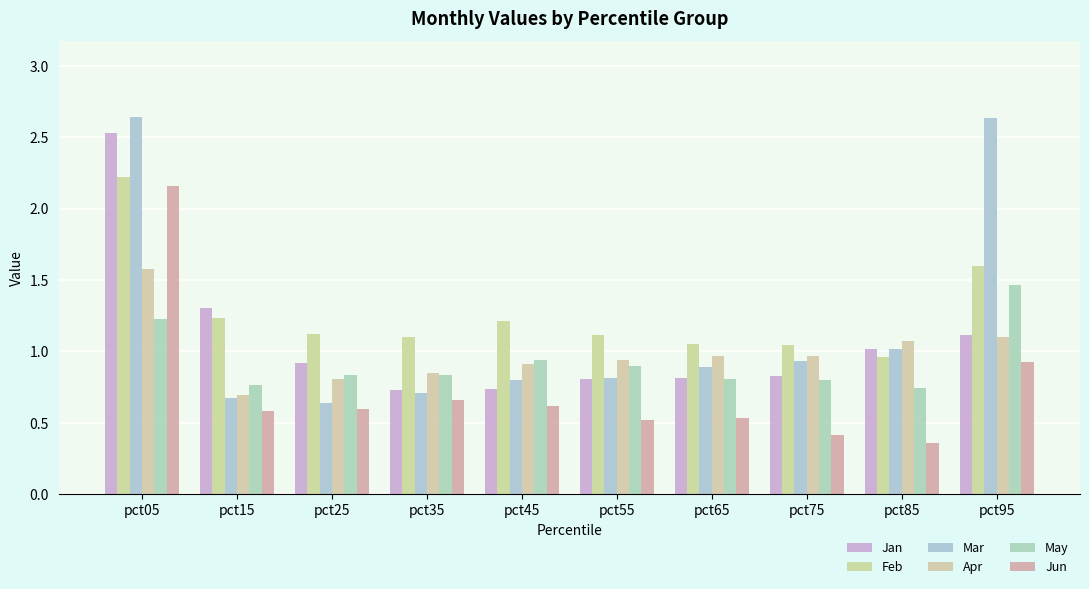

What is the spread (max minus min) of values at pct35?

0.4